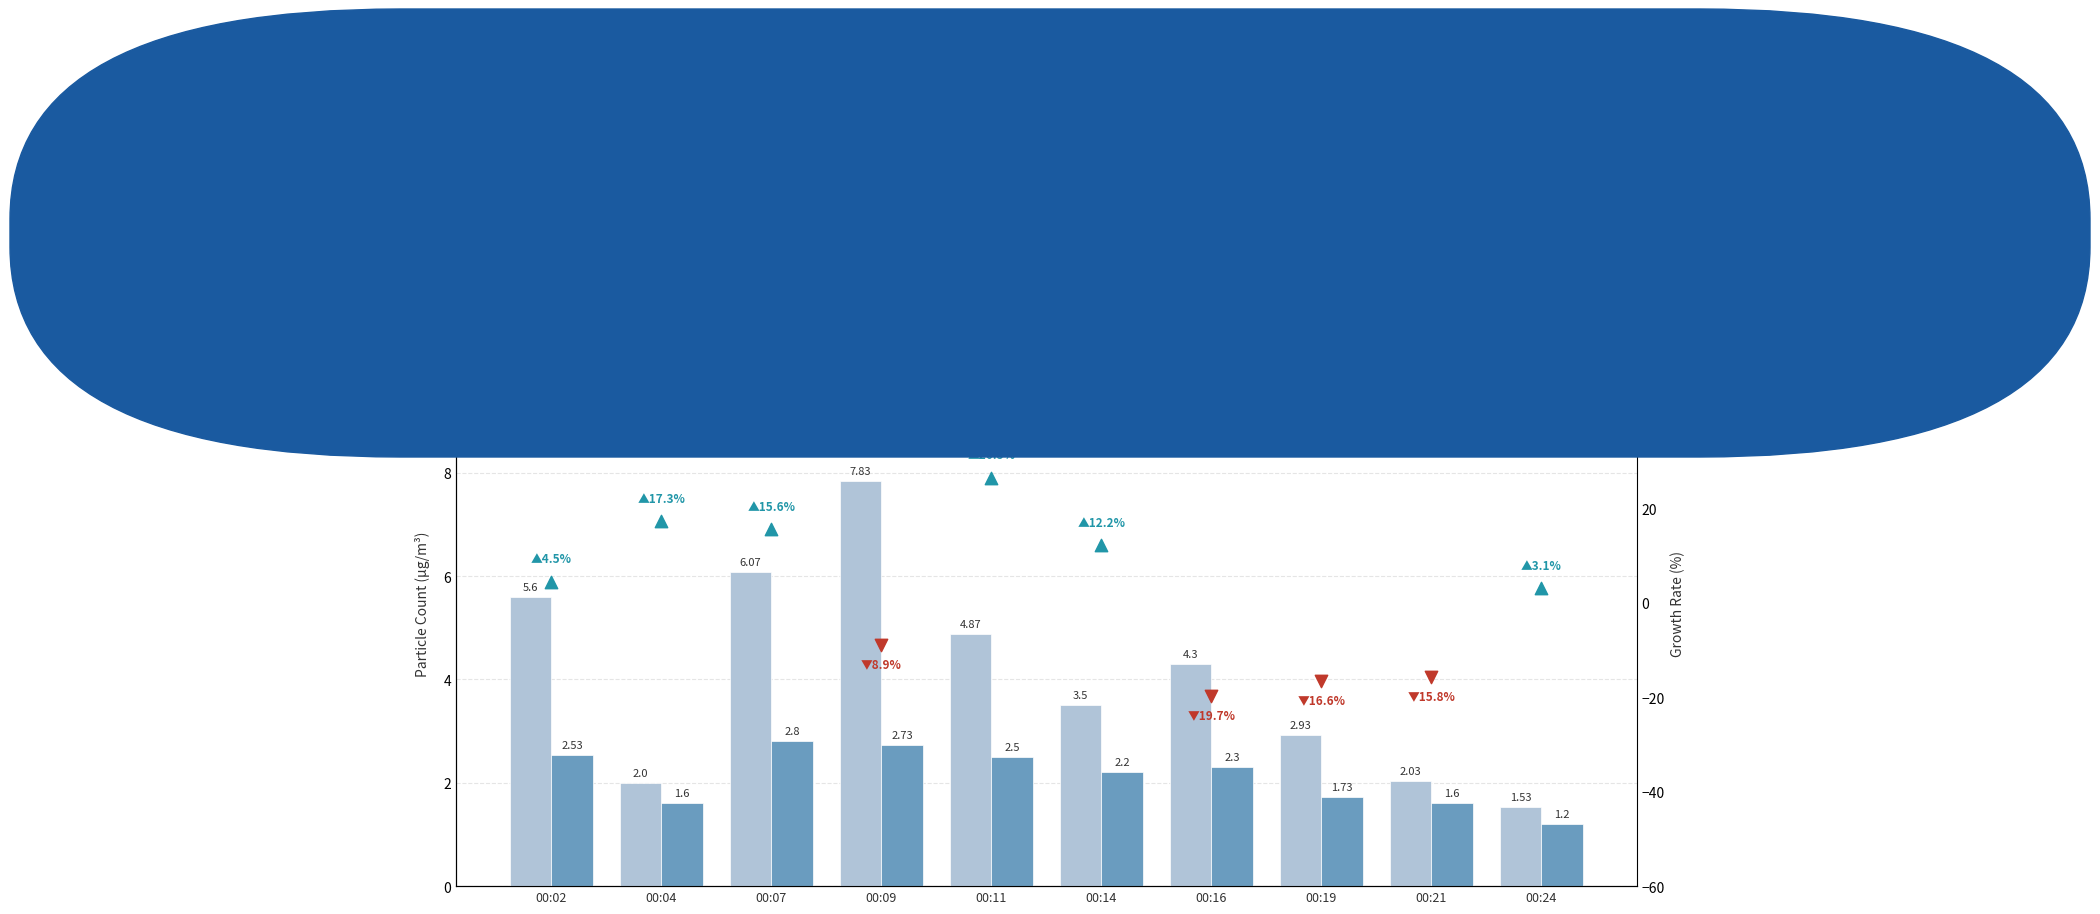

Which series has the largest total across all categories?

SDS_P1